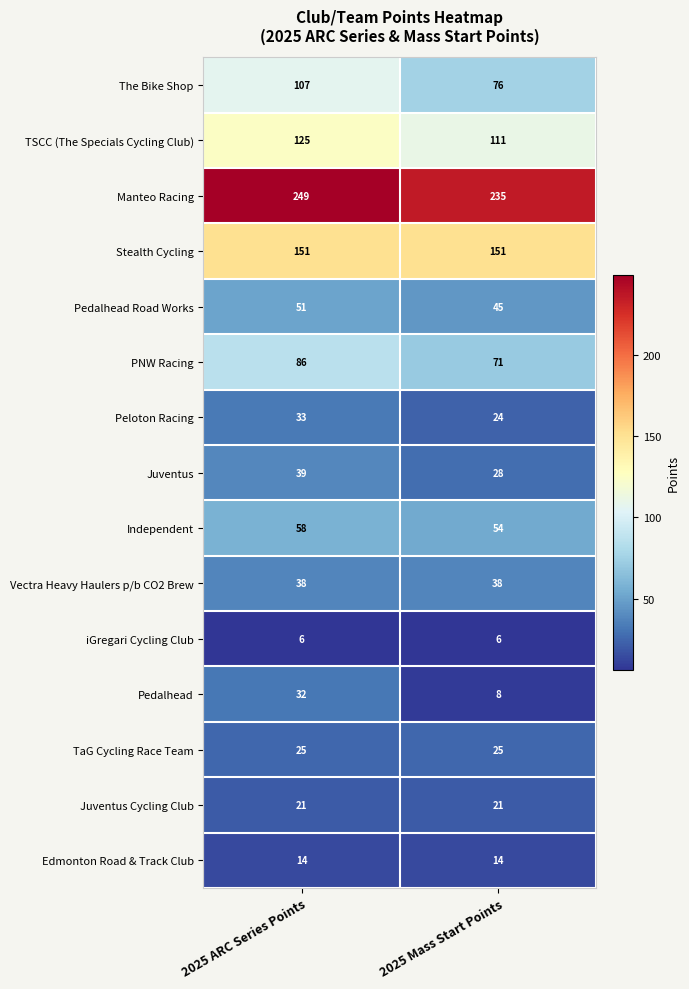

Between 2025 ARC Series Points and 2025 Mass Start Points, which series saw the biggest shift?

The Bike Shop